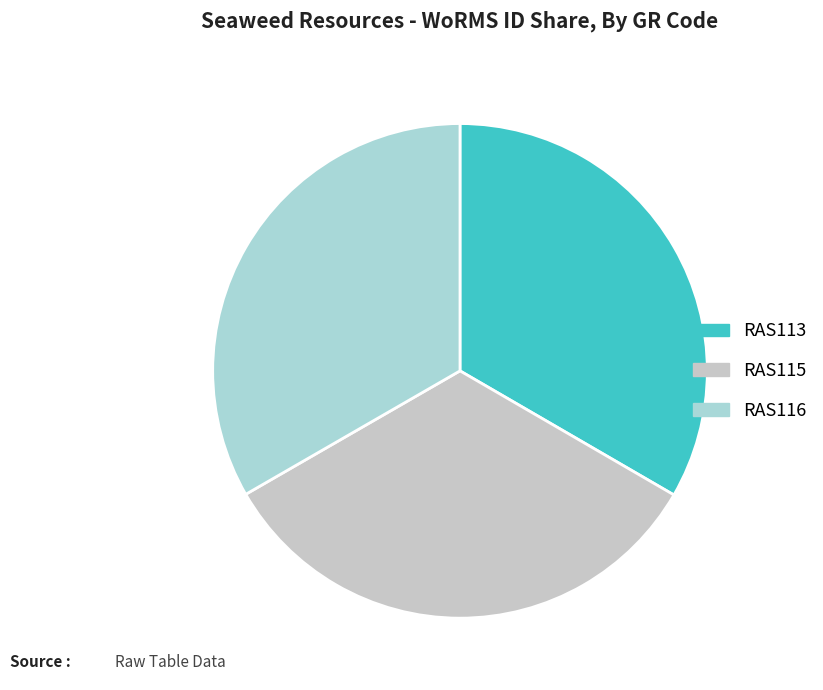

How many segments does this pie chart have?

3